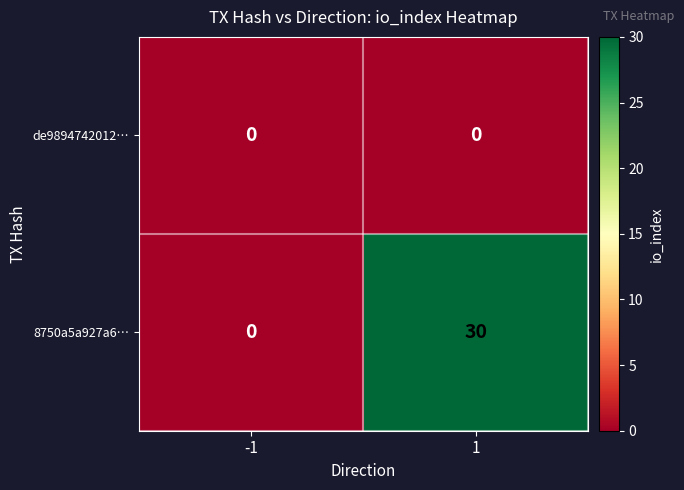

The value of 8750a5a927a6… at -1 is -21. True or false?

False